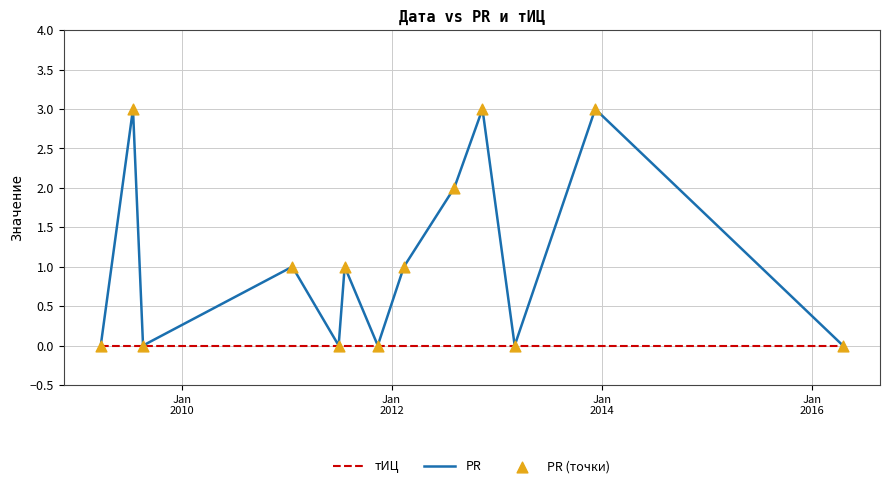

Which series has the largest range (max minus min)?

PR